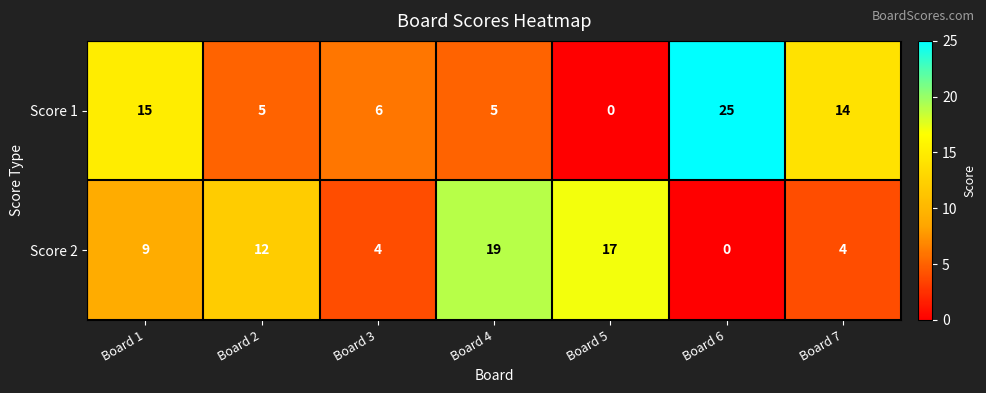

At which label does Score 1 reach its peak?

Board 6